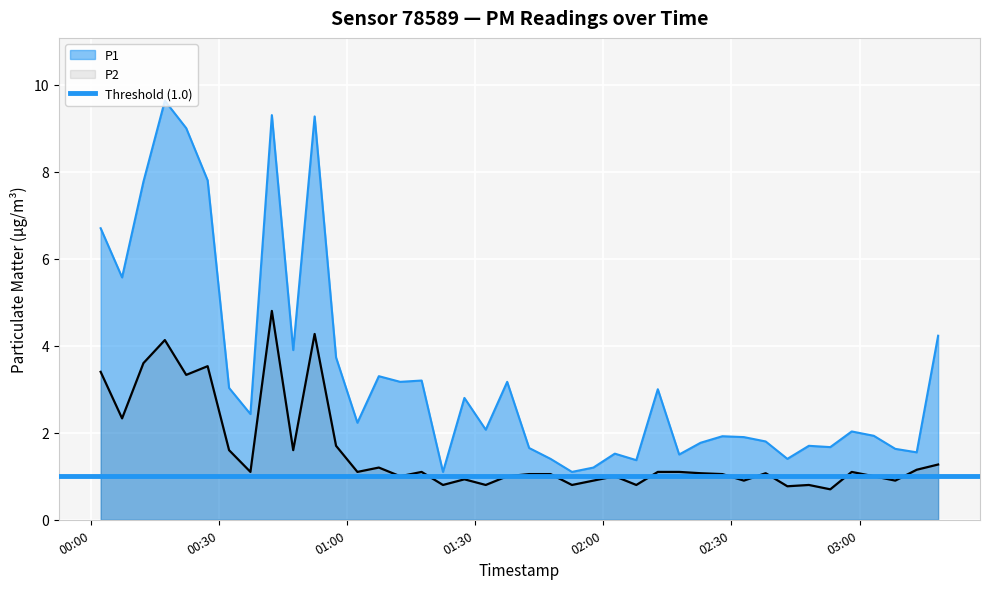

What is the value of the P1 point at the 29th from the left?

1.8